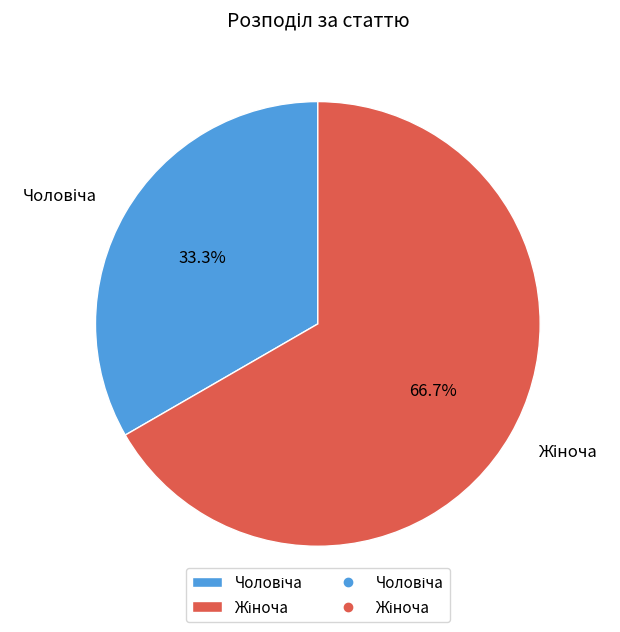

Is there a majority slice in this chart?

Yes